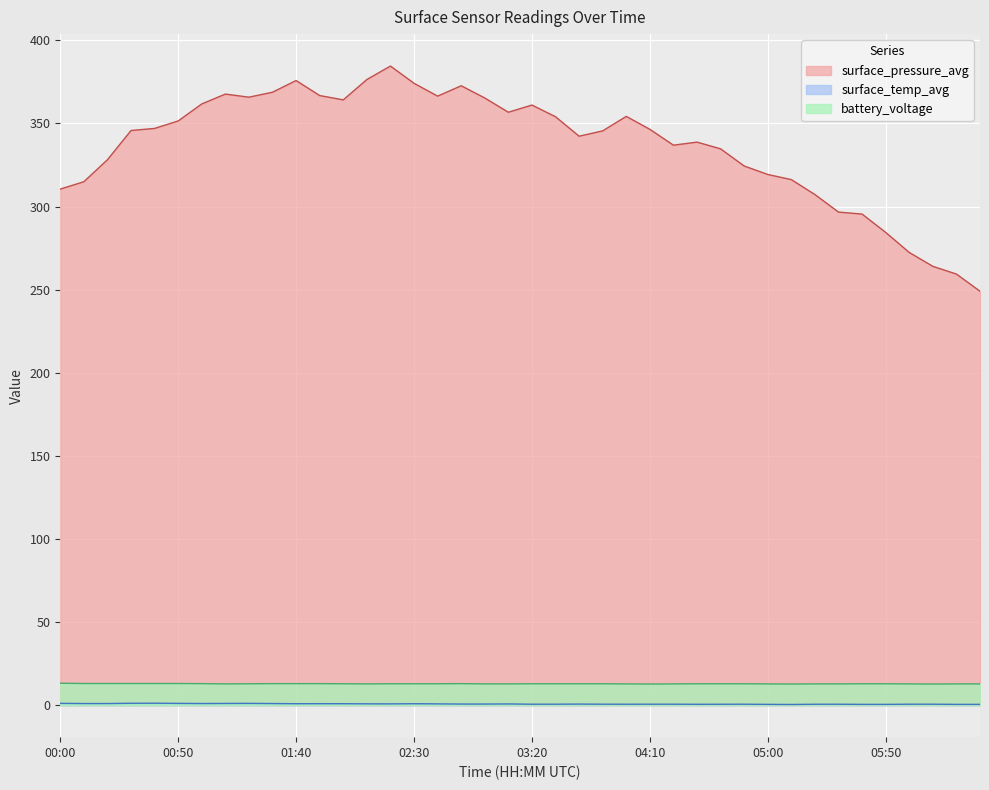

Rank the categories by surface_pressure_avg value from highest to lowest.

02:20, 02:10, 01:40, 02:30, 02:50, 01:30, 01:10, 01:50, 02:40, 01:20, 03:00, 02:00, 01:00, 03:20, 03:10, 04:00, 03:30, 00:50, 00:40, 04:10, 00:30, 03:50, 03:40, 04:30, 04:20, 04:40, 00:20, 04:50, 05:00, 05:10, 00:10, 00:00, 05:20, 05:30, 05:40, 05:50, 06:00, 06:10, 06:20, 06:30